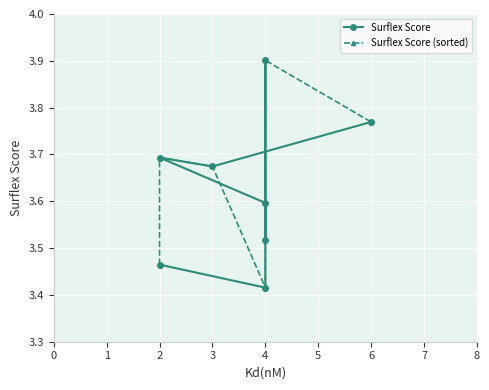

Reading left to right, extract all data points from this chart.

Surflex Score: 3.8	3.7	3.7	3.6	3.5	3.9	3.4	3.5
Surflex Score (sorted): 3.5	3.7	3.7	3.4	3.5	3.6	3.9	3.8